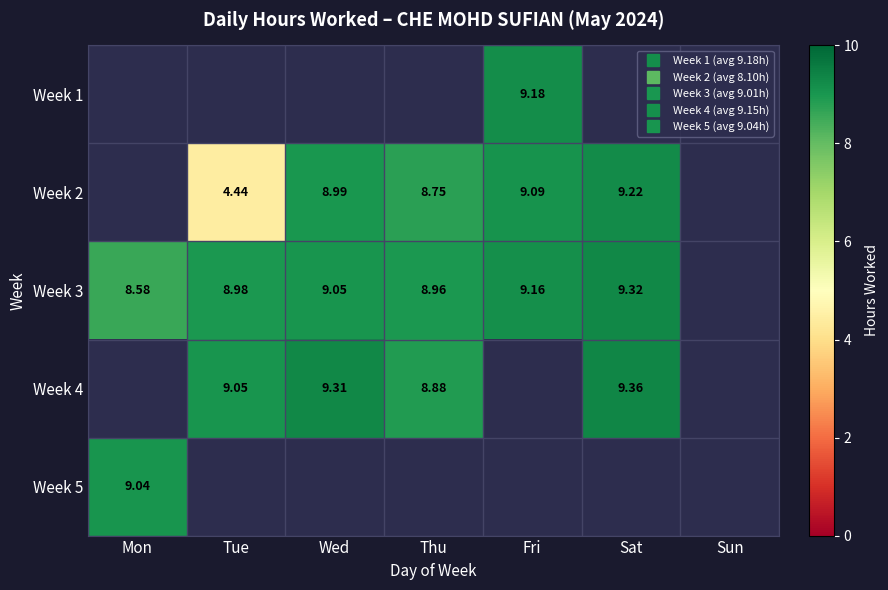

Rank the series at Wed from highest to lowest value.

Week 4, Week 3, Week 2, Week 1, Week 5